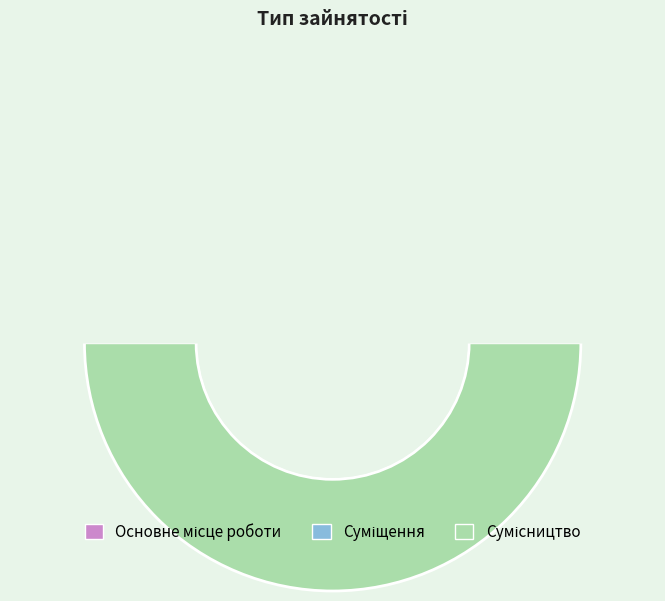

What is the change in value from Основне місце роботи to Суміщення?

+1